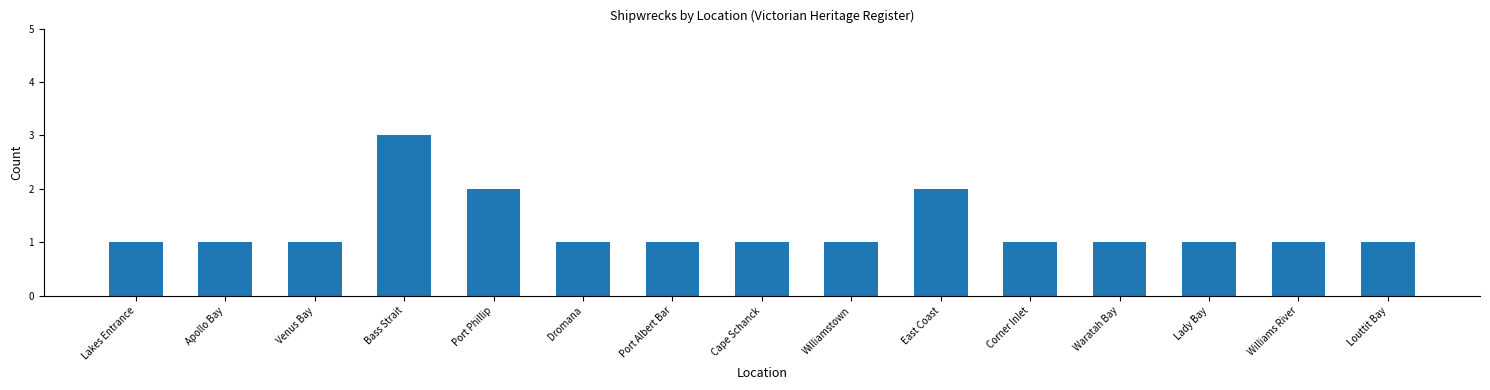

How many bars are there in total?

15